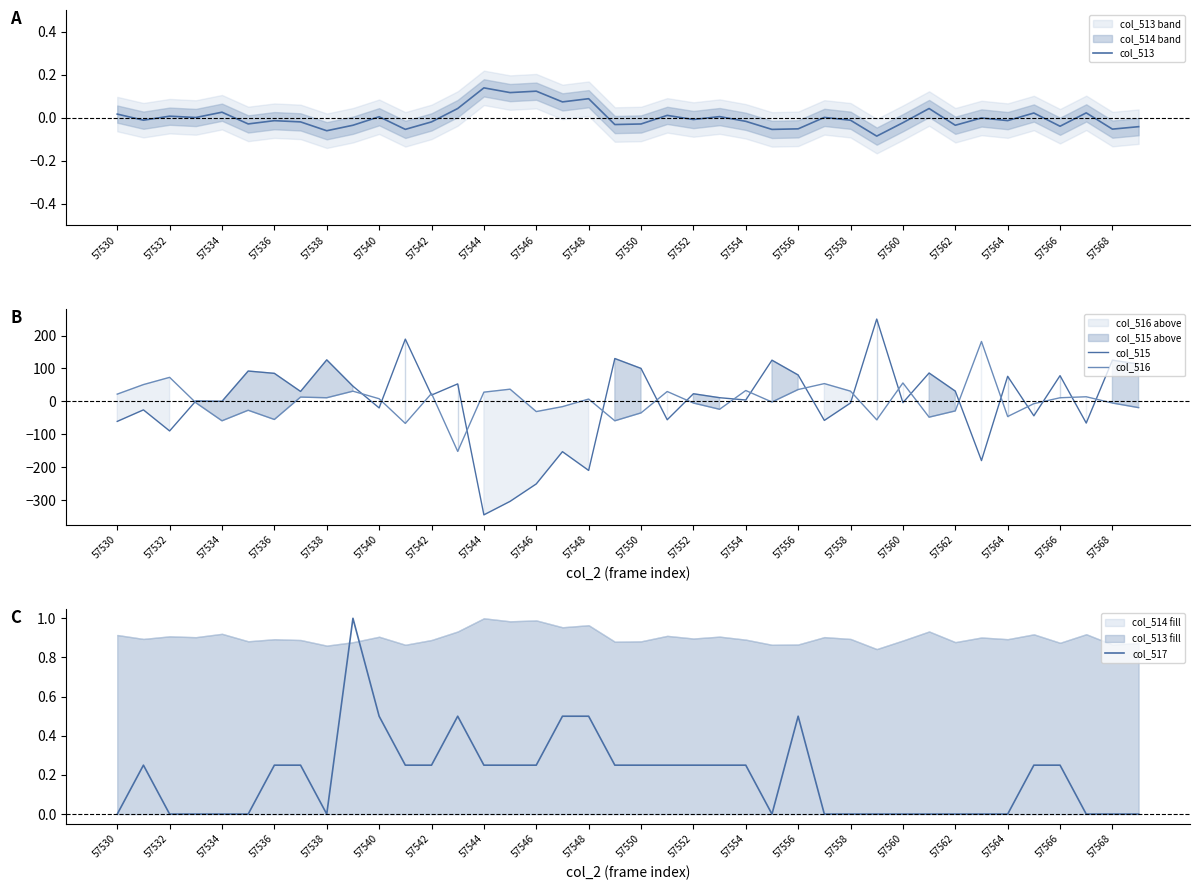

At how many categories does at least one series exceed 219?

1